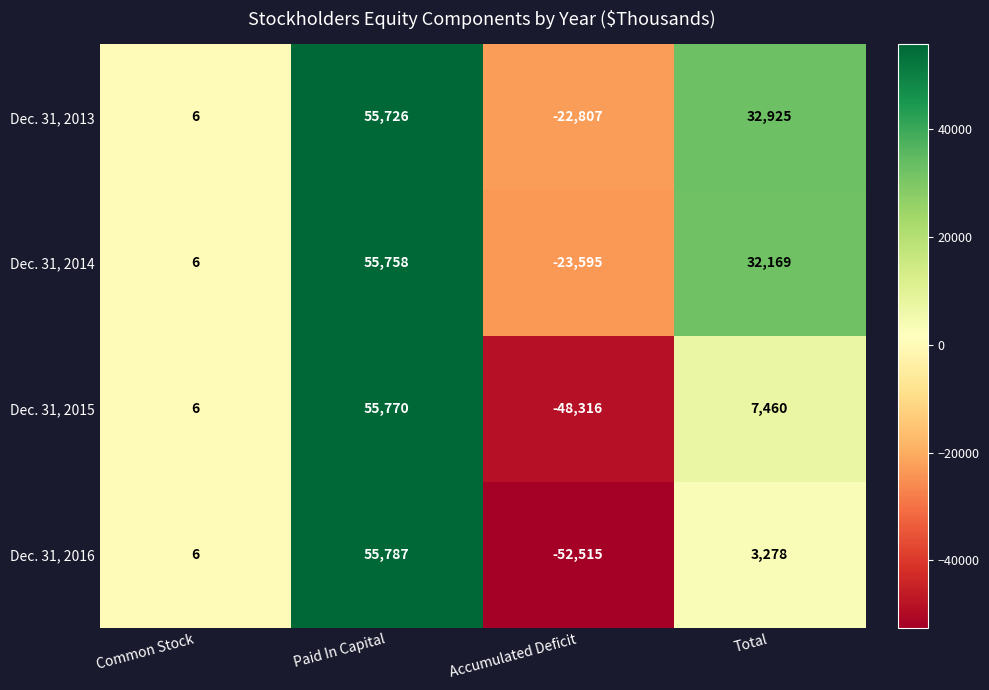

Reading left to right, list all the values displayed in this chart.

Dec. 31, 2013: Common Stock=6	Paid In Capital=55726	Accumulated Deficit=-22807	Total=32925
Dec. 31, 2014: Common Stock=6	Paid In Capital=55758	Accumulated Deficit=-23595	Total=32169
Dec. 31, 2015: Common Stock=6	Paid In Capital=55770	Accumulated Deficit=-48316	Total=7460
Dec. 31, 2016: Common Stock=6	Paid In Capital=55787	Accumulated Deficit=-52515	Total=3278